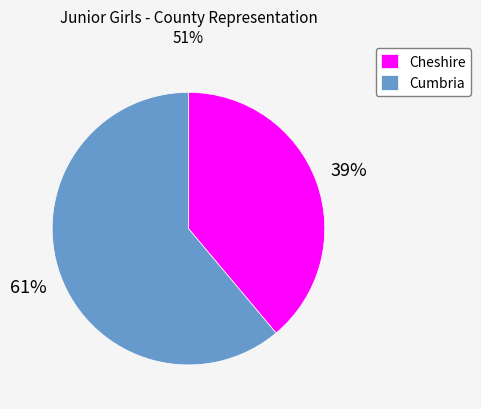

Between Cheshire and Cumbria, which is larger?

Cumbria